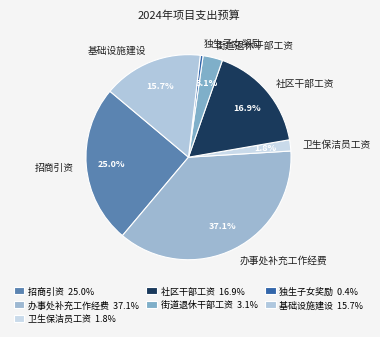

Count the number of slices in the pie.

7